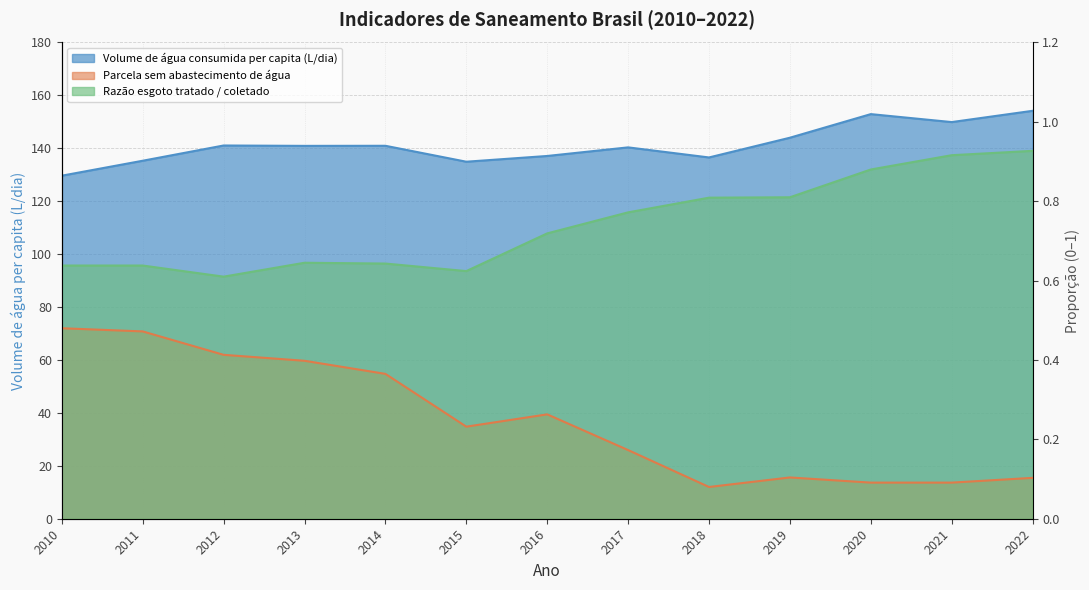

Reading left to right, what are all the values shown in this chart?

Volume de água consumida per capita (L/dia): 2010=129.7	2011=135.3	2012=141.1	2013=140.9	2014=141.0	2015=134.9	2016=137.1	2017=140.4	2018=136.6	2019=144.0	2020=152.9	2021=149.9	2022=154.2
Parcela sem abastecimento de água: 2010=0.5	2011=0.5	2012=0.4	2013=0.4	2014=0.4	2015=0.2	2016=0.3	2017=0.2	2018=0.1	2019=0.1	2020=0.1	2021=0.1	2022=0.1
Razão esgoto tratado / coletado: 2010=0.6	2011=0.6	2012=0.6	2013=0.6	2014=0.6	2015=0.6	2016=0.7	2017=0.8	2018=0.8	2019=0.8	2020=0.9	2021=0.9	2022=0.9